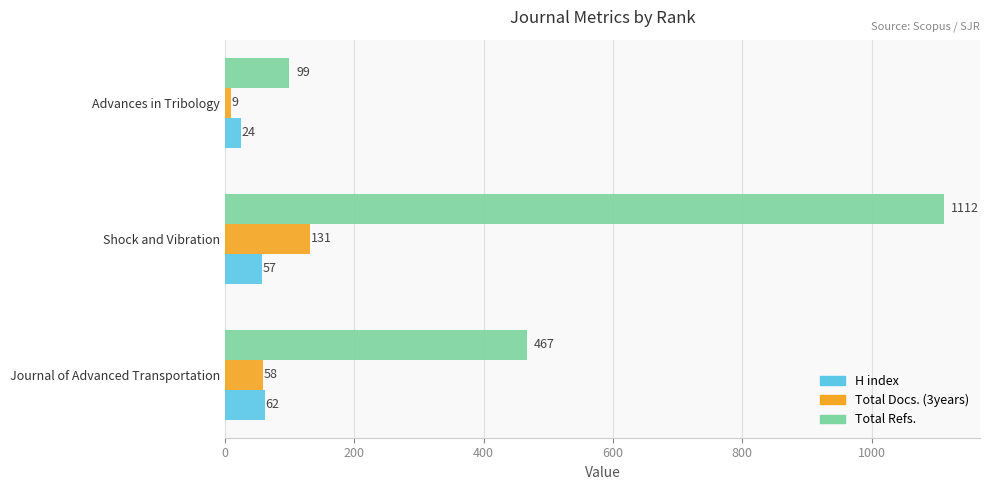

What is the sum of the Total Refs. values at Shock and Vibration and Journal of Advanced Transportation?

1579